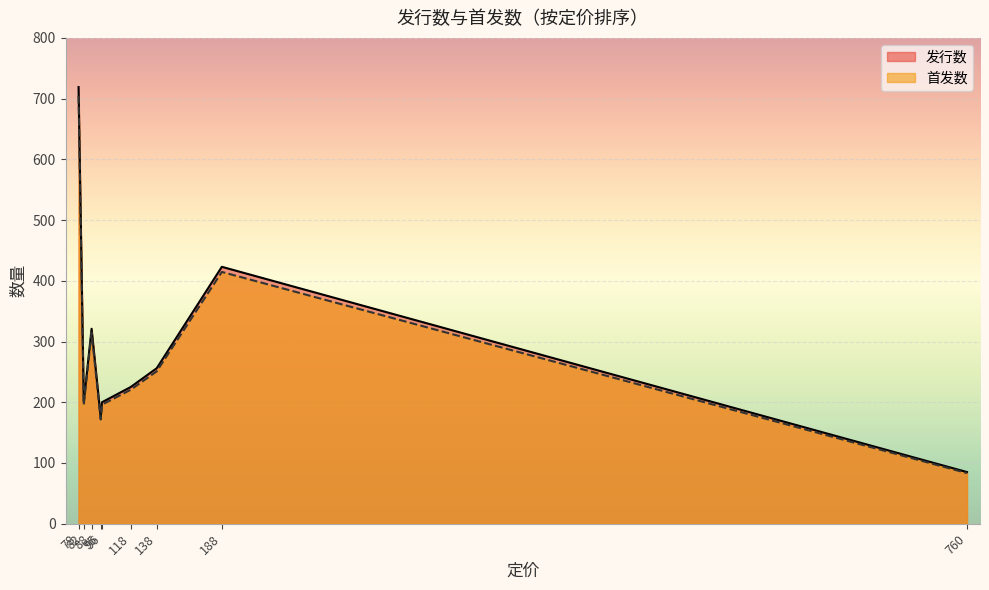

At which category does 首发数 reach its first local peak?

88